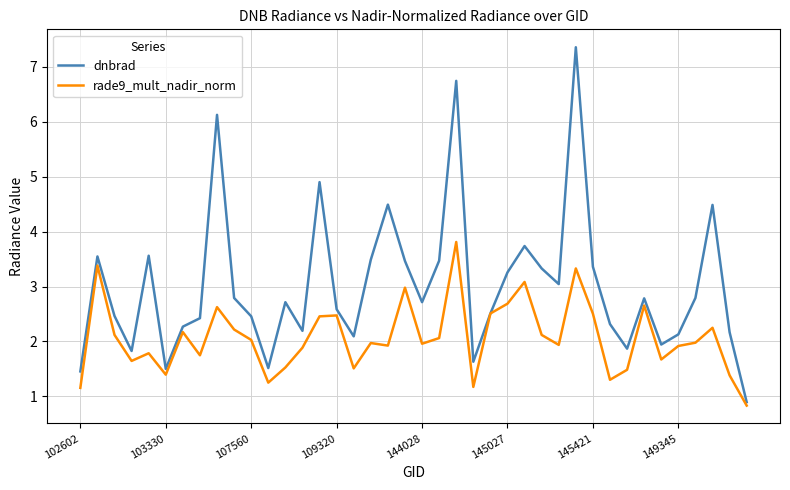

What is the smallest value displayed?

0.8